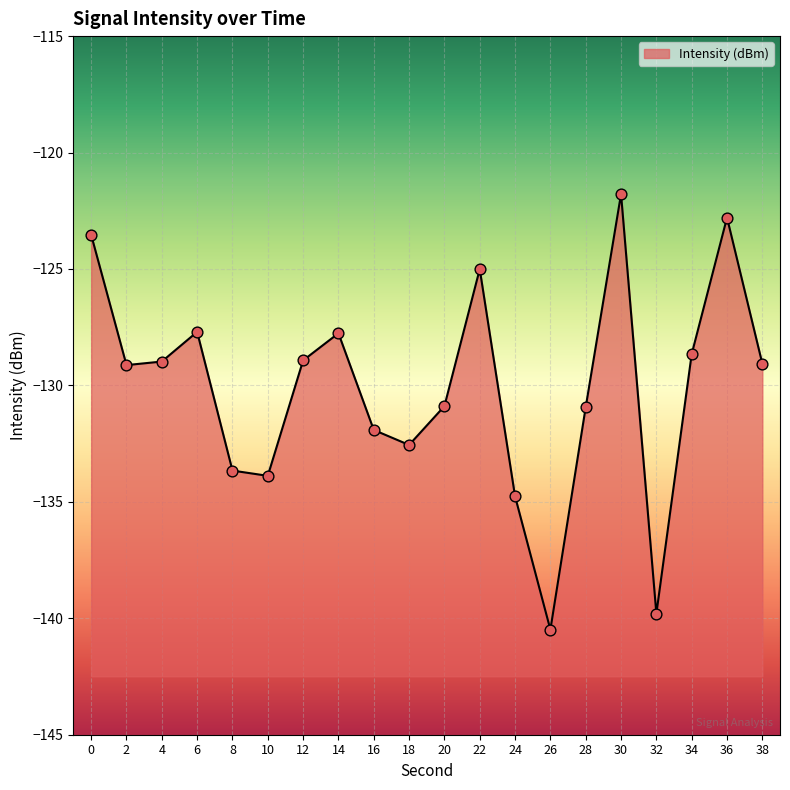

Which has a higher value, 30 or 4?

30